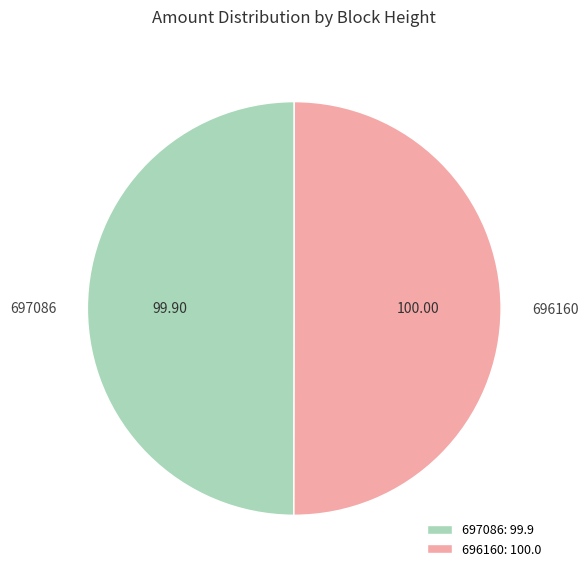

Approximately how many times larger is the value at 697086 compared to 696160?

1.0